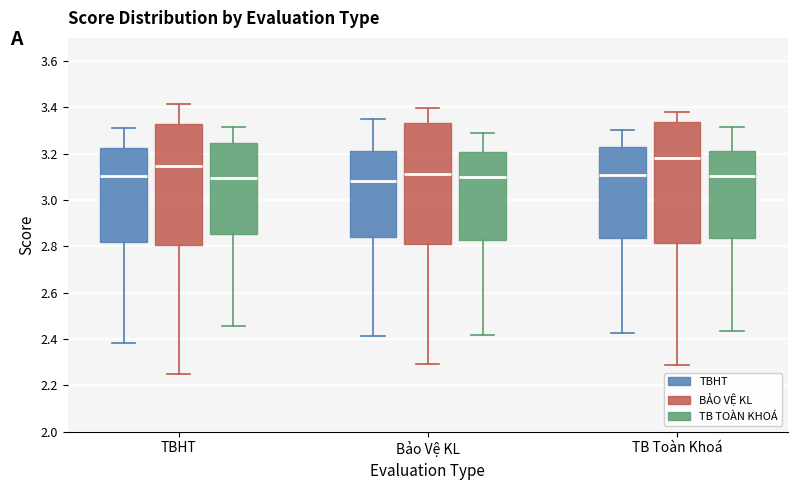

Reading left to right, read every box against the y-axis: the position of its median line, the range the box covers, and the ends of its whiskers. The values are not printed on the chart, so give them approximately, as read against the axis.

TBHT (TBHT): median 3.10, box 2.82 to 3.22, whiskers 2.38 to 3.32
TBHT (BẢO VỆ KL): median 3.14, box 2.80 to 3.32, whiskers 2.24 to 3.42
TBHT (TB TOÀN KHOÁ): median 3.10, box 2.86 to 3.24, whiskers 2.46 to 3.32
Bảo Vệ KL (TBHT): median 3.08, box 2.84 to 3.22, whiskers 2.42 to 3.34
Bảo Vệ KL (BẢO VỆ KL): median 3.12, box 2.82 to 3.34, whiskers 2.30 to 3.40
Bảo Vệ KL (TB TOÀN KHOÁ): median 3.10, box 2.82 to 3.20, whiskers 2.42 to 3.28
TB Toàn Khoá (TBHT): median 3.10, box 2.84 to 3.24, whiskers 2.42 to 3.30
TB Toàn Khoá (BẢO VỆ KL): median 3.18, box 2.82 to 3.34, whiskers 2.28 to 3.38
TB Toàn Khoá (TB TOÀN KHOÁ): median 3.10, box 2.84 to 3.22, whiskers 2.44 to 3.32